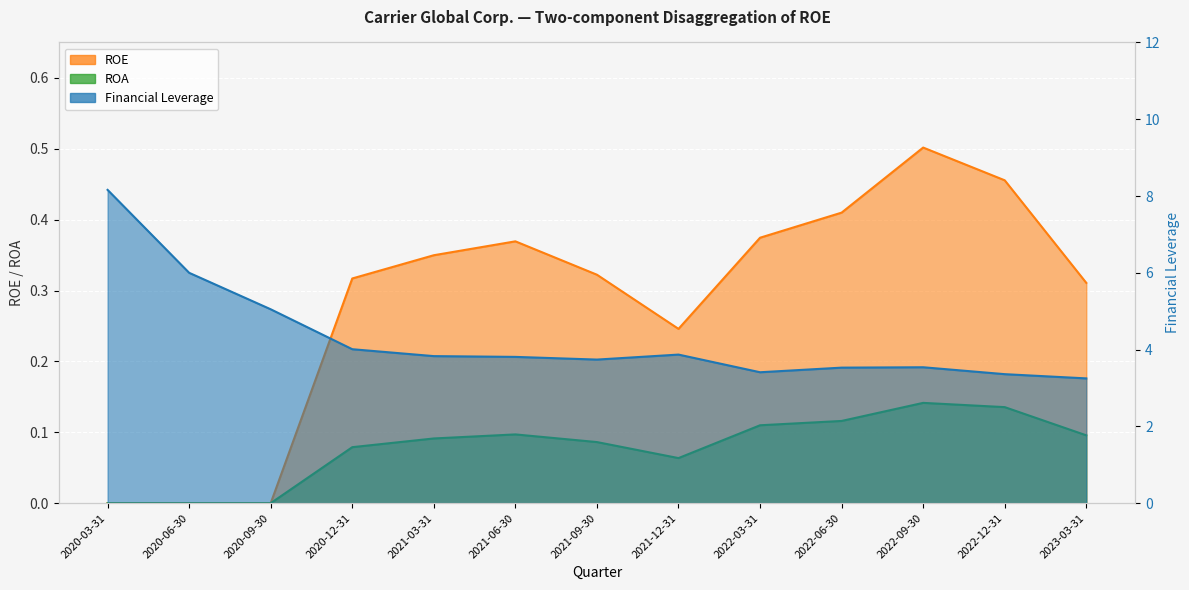

Which category has the highest value across all series?

2020-03-31